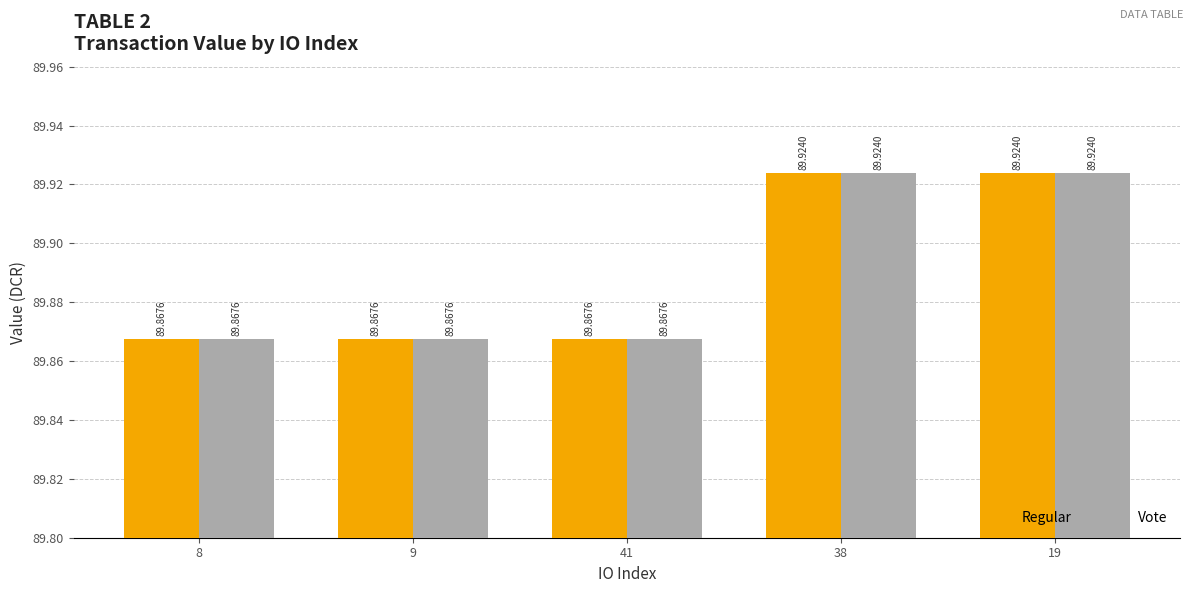

How many Vote values are between 89 and 90?

5